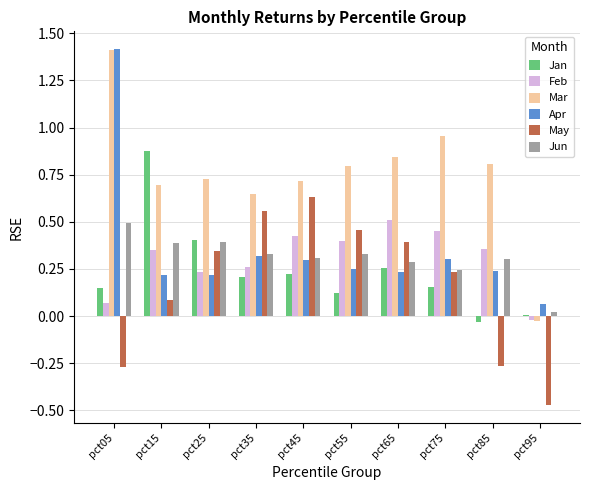

What is the sum of all Jan values?

2.4